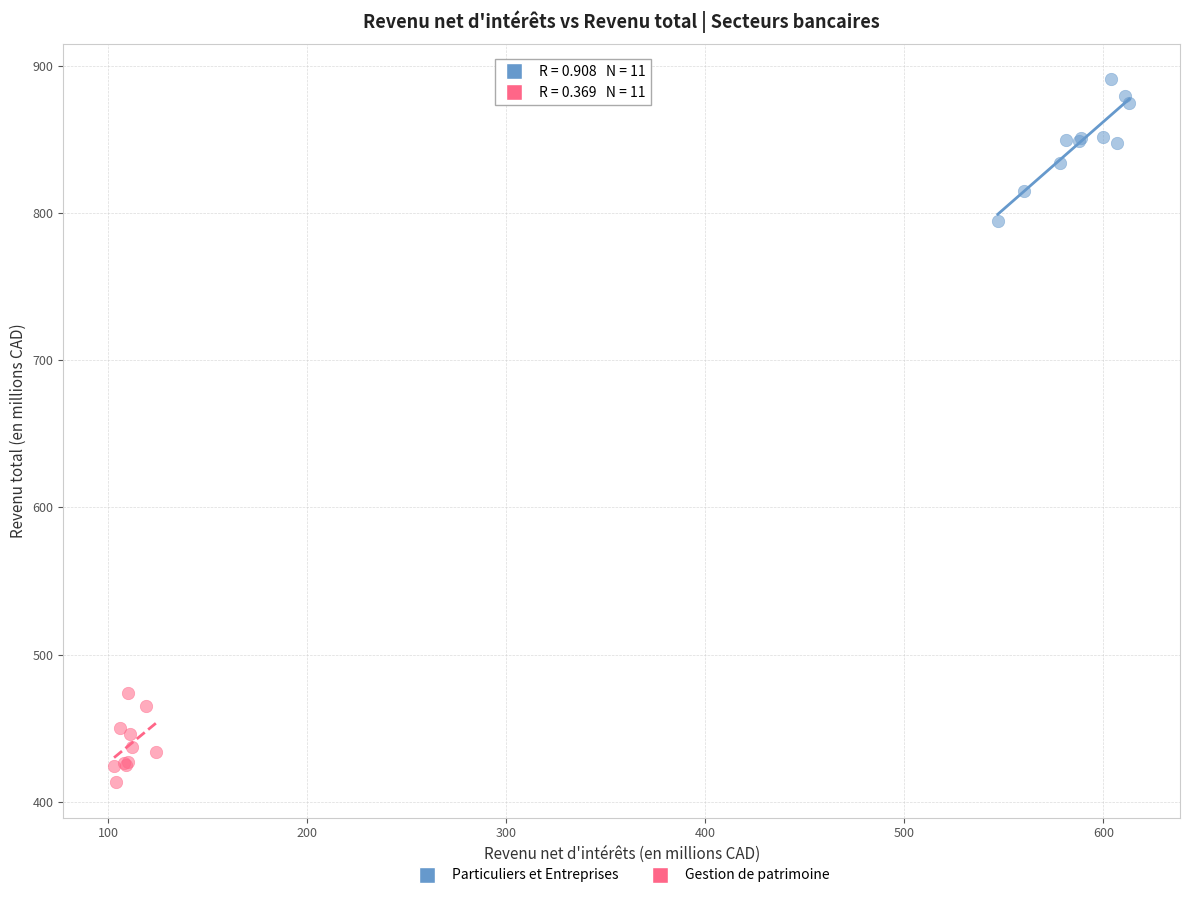

Which series reaches the maximum Y coordinate?

Particuliers et Entreprises